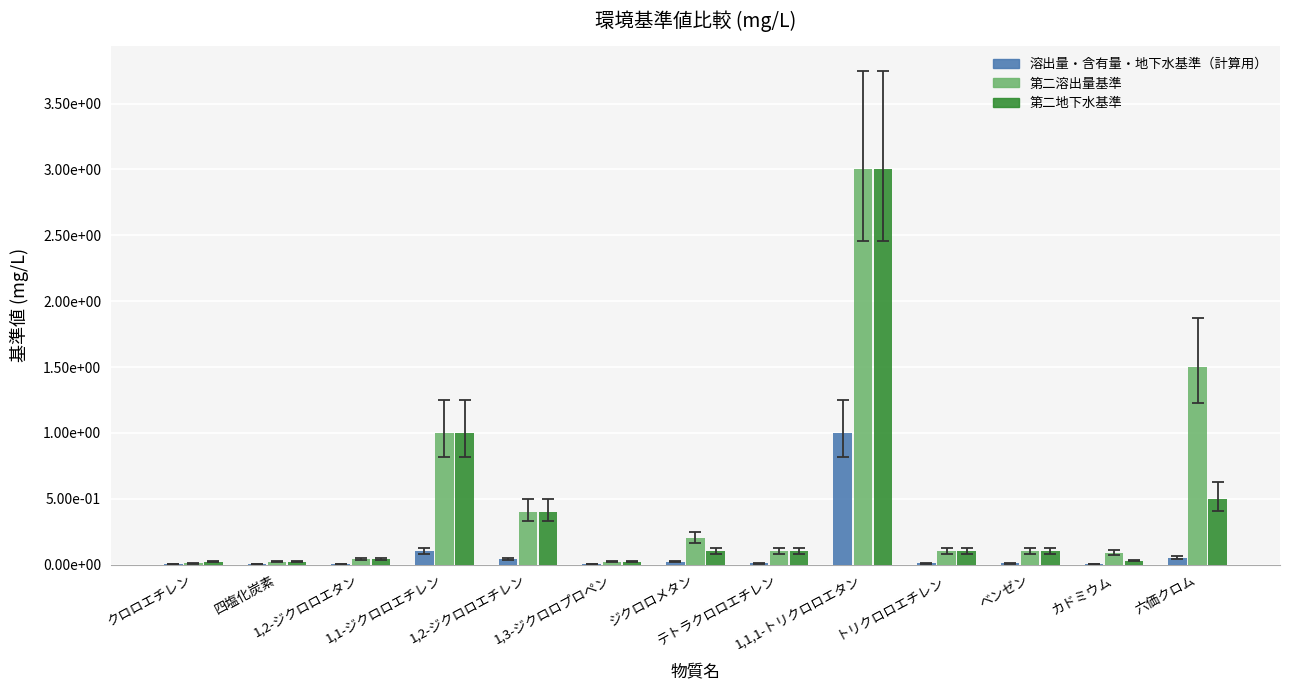

Is the value of 第二溶出量基準 at 1,2-ジクロロエチレン greater than the value of 溶出量・含有量・地下水基準（計算用） at 六価クロム?

Yes